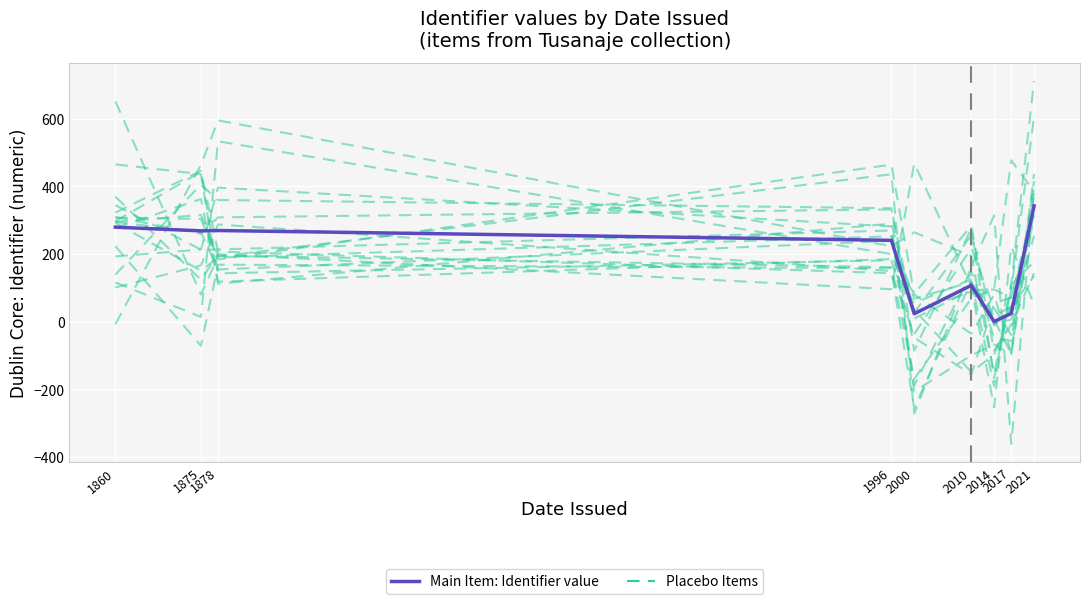

Rank the series by their average value, from lowest to highest.

Main Item: Identifier value, Placebo Items